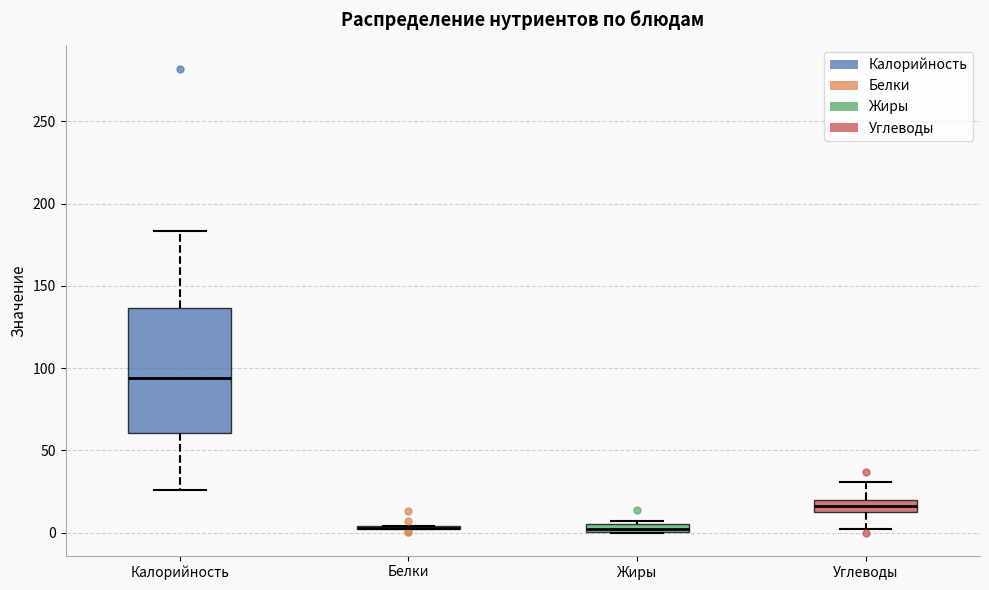

Which box is the tallest, from its lower edge to its upper edge?

Калорийность